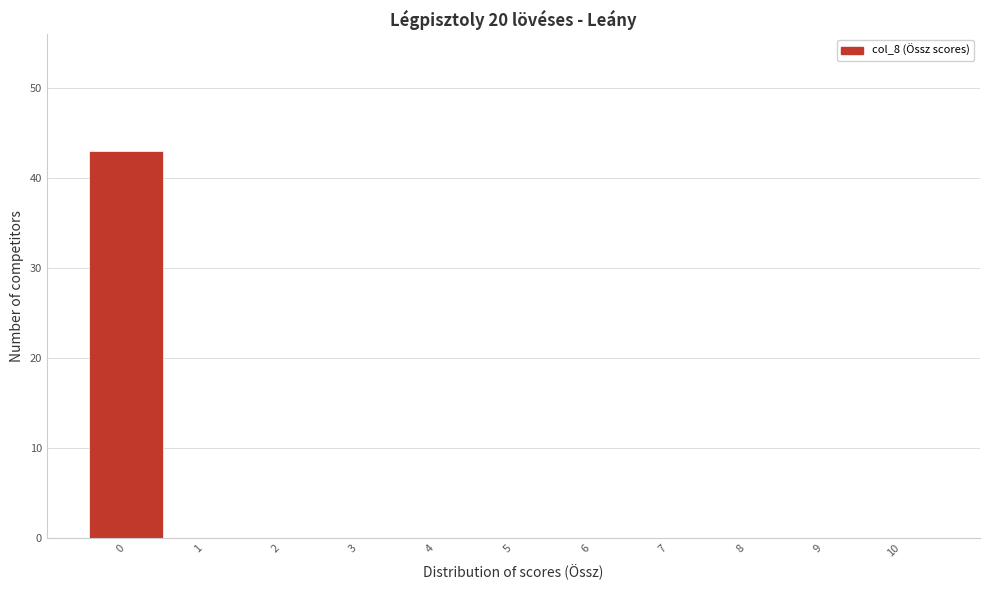

How tall is the bar that spans -0.5 to 0.5 on the x-axis? The values are not printed on the chart, so give them approximately, as read against the axis.

43